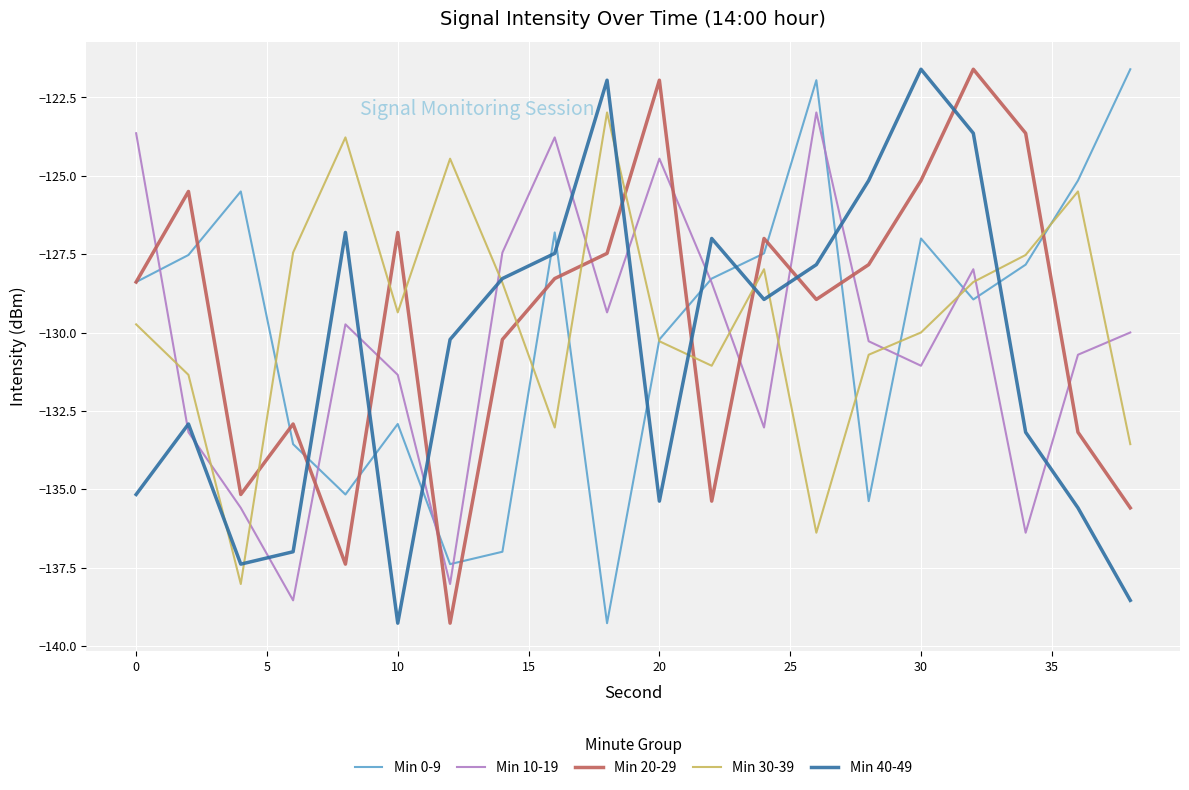

After their last crossing, which series has the higher values: Min 30-39 or Min 10-19?

Min 10-19